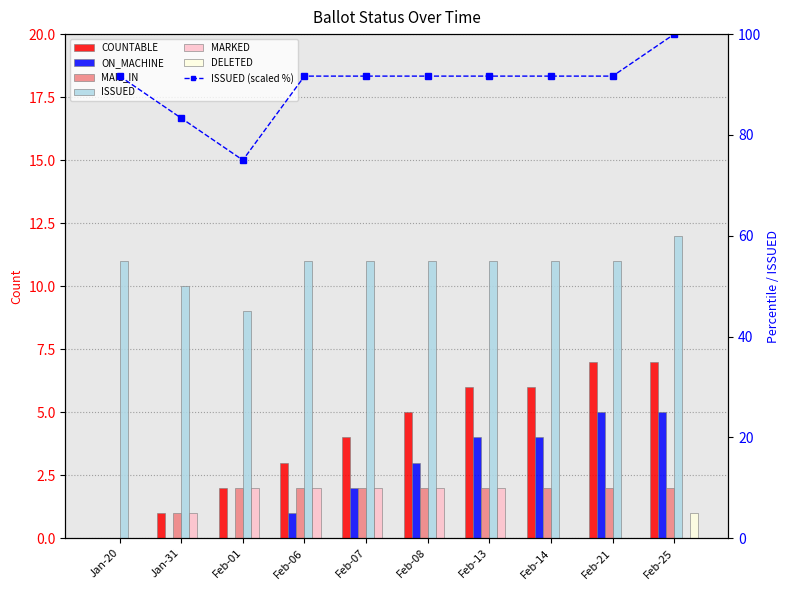

Is the value of MARKED at Feb-21 greater than the value of ON_MACHINE at Jan-31?

No